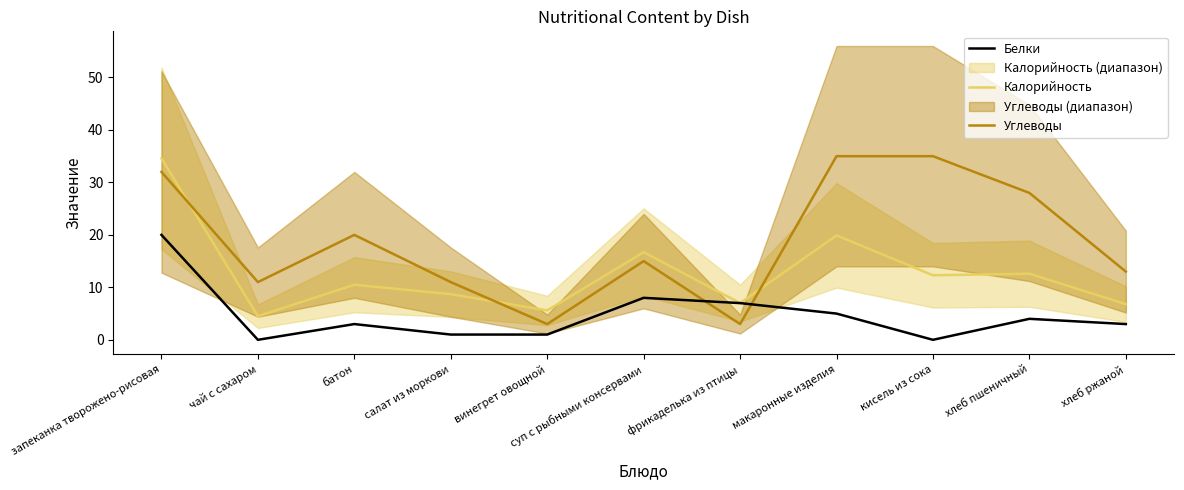

Reading right to left, what are all the values shown in this chart?

Белки: хлеб ржаной=3.0	хлеб пшеничный=4.0	кисель из сока=0.0	макаронные изделия=5.0	фрикаделька из птицы=7.0	суп с рыбными консервами=8.0	винегрет овощной=1.0	салат из моркови=1.0	батон=3.0	чай с сахаром=0.0	запеканка творожено-рисовая=20.0
Калорийность: хлеб ржаной=6.8	хлеб пшеничный=12.6	кисель из сока=12.3	макаронные изделия=19.9	фрикаделька из птицы=7.0	суп с рыбными консервами=16.7	винегрет овощной=5.6	салат из моркови=8.7	батон=10.5	чай с сахаром=4.5	запеканка творожено-рисовая=34.6
Углеводы: хлеб ржаной=13.0	хлеб пшеничный=28.0	кисель из сока=35.0	макаронные изделия=35.0	фрикаделька из птицы=3.0	суп с рыбными консервами=15.0	винегрет овощной=3.0	салат из моркови=11.0	батон=20.0	чай с сахаром=11.0	запеканка творожено-рисовая=32.0